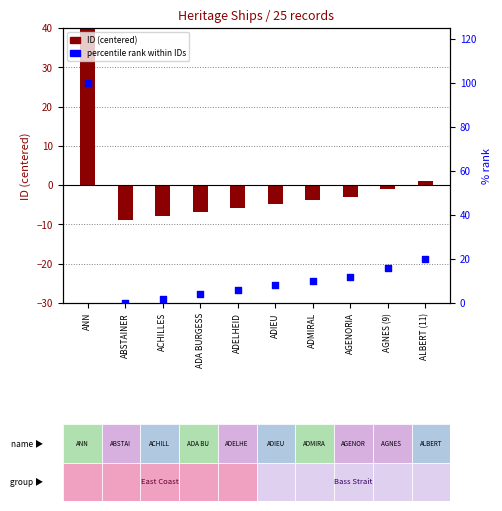

What is the total value across all series at AGNES (9)?

15.1